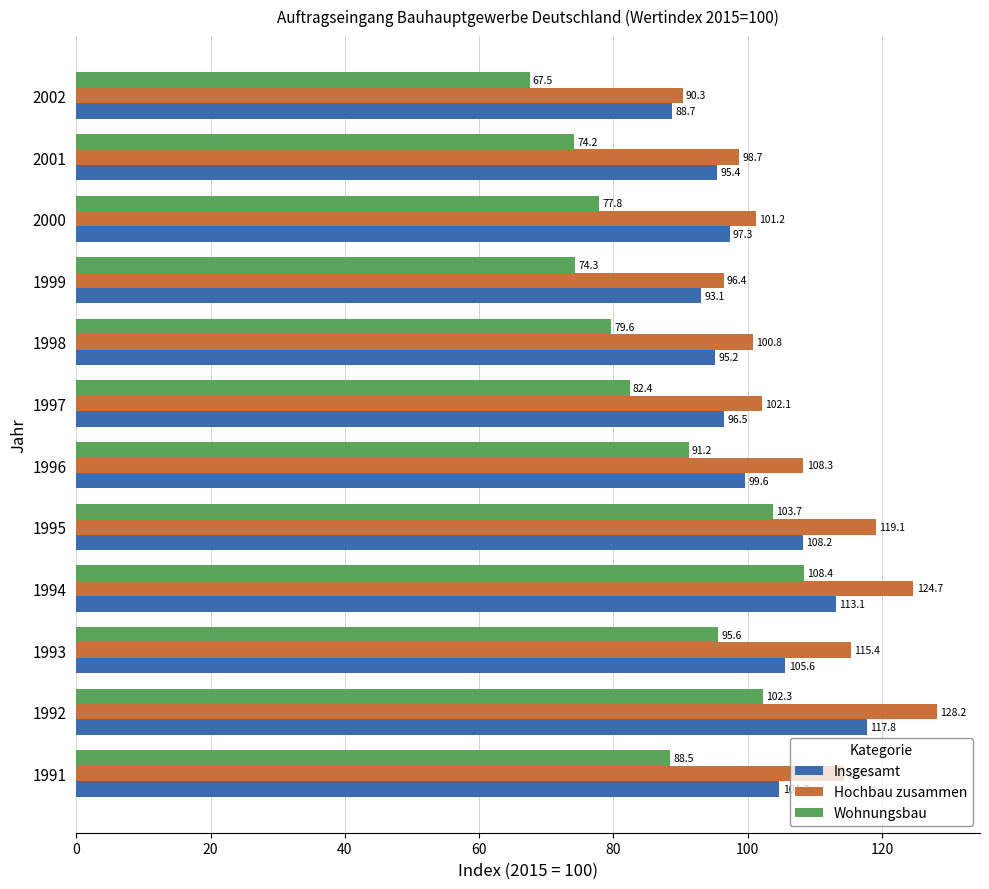

Is the value of Wohnungsbau at 1992 greater than the value of Insgesamt at 2002?

Yes